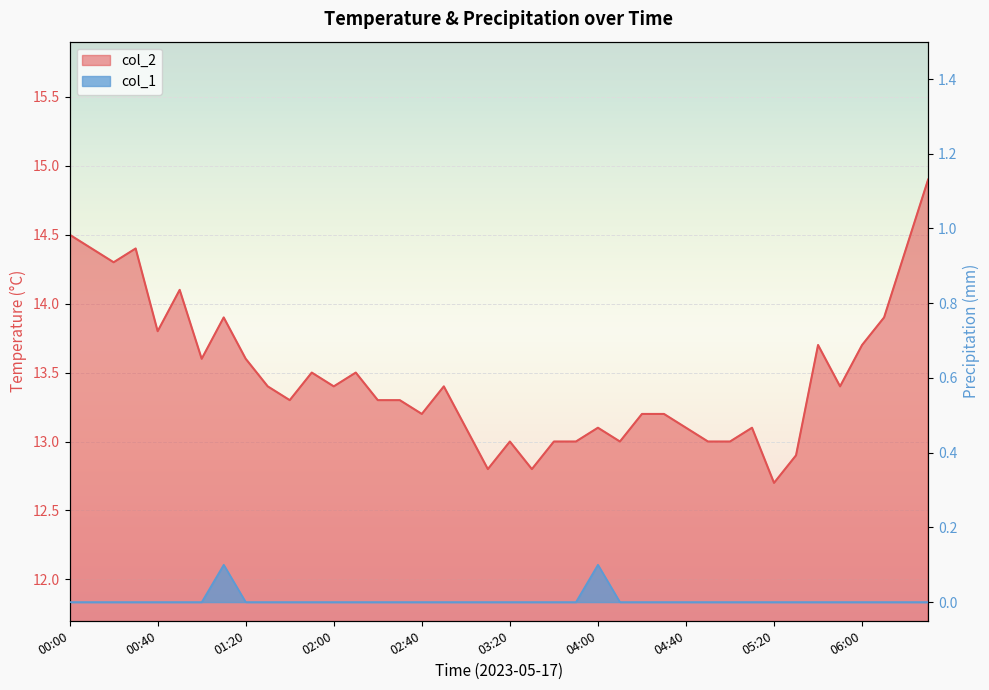

Reading left to right, list all the values displayed in this chart.

col_2: 14.5	14.4	14.3	14.4	13.8	14.1	13.6	13.9	13.6	13.4	13.3	13.5	13.4	13.5	13.3	13.3	13.2	13.4	13.1	12.8	13.0	12.8	13.0	13.0	13.1	13.0	13.2	13.2	13.1	13.0	13.0	13.1	12.7	12.9	13.7	13.4	13.7	13.9	14.4	14.9
col_1: 0.0	0.0	0.0	0.0	0.0	0.0	0.0	0.1	0.0	0.0	0.0	0.0	0.0	0.0	0.0	0.0	0.0	0.0	0.0	0.0	0.0	0.0	0.0	0.0	0.1	0.0	0.0	0.0	0.0	0.0	0.0	0.0	0.0	0.0	0.0	0.0	0.0	0.0	0.0	0.0